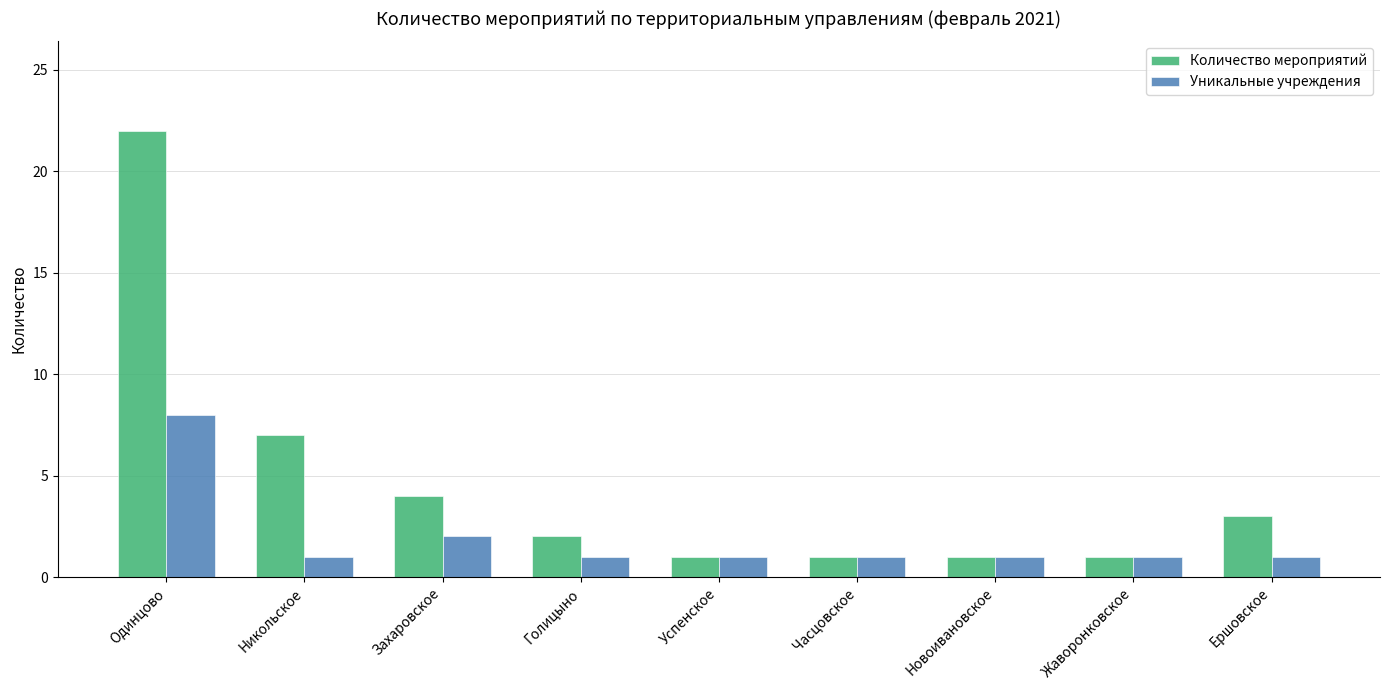

What is the total value across all series at Голицыно?

3